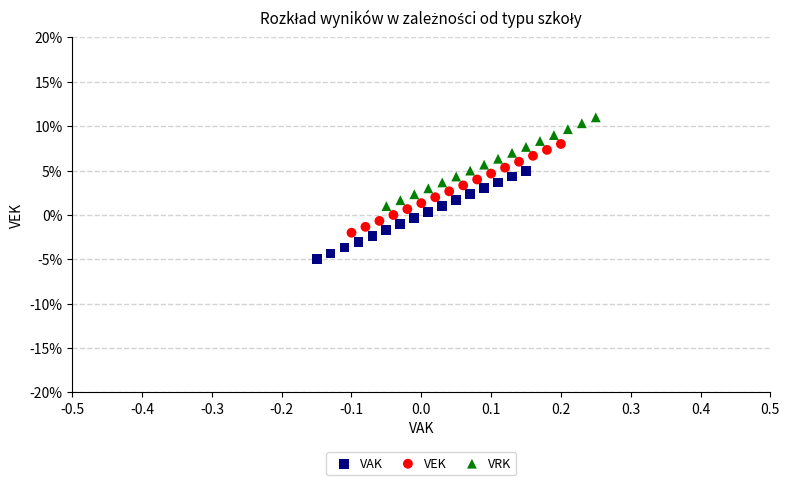

Which series contains the lowest Y value?

VAK